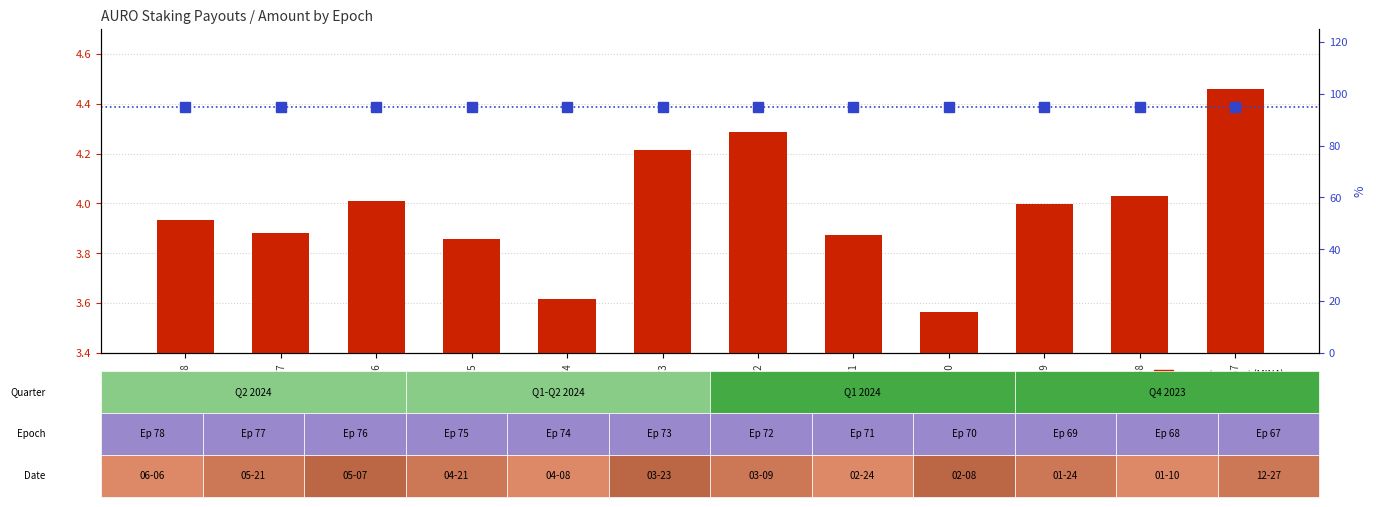

List the series in order of their overall mean, lowest first.

payout amount (MINA), percentile rank within epoch